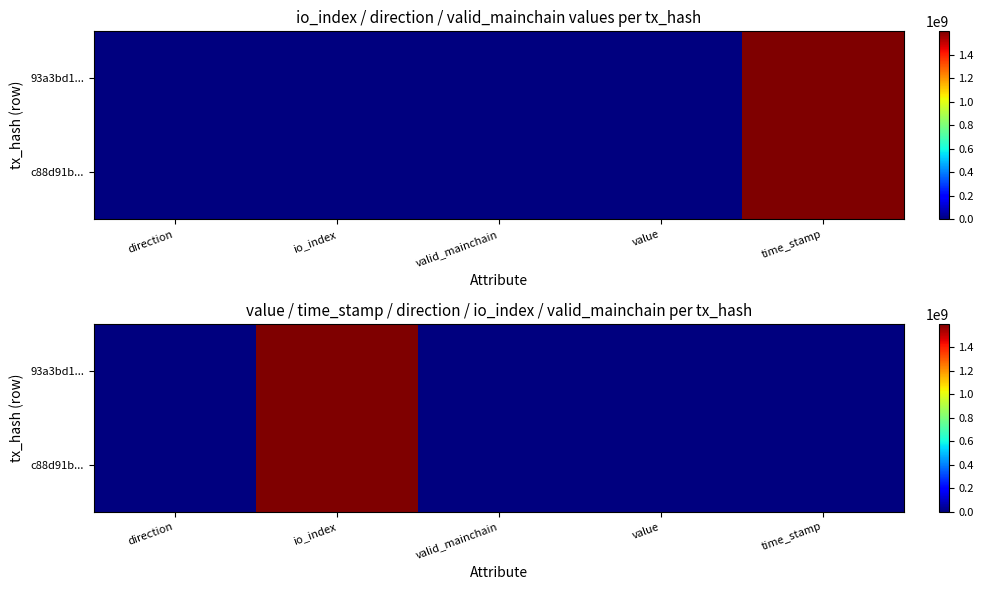

What is the spread (max minus min) of values at valid_mainchain?

2.0